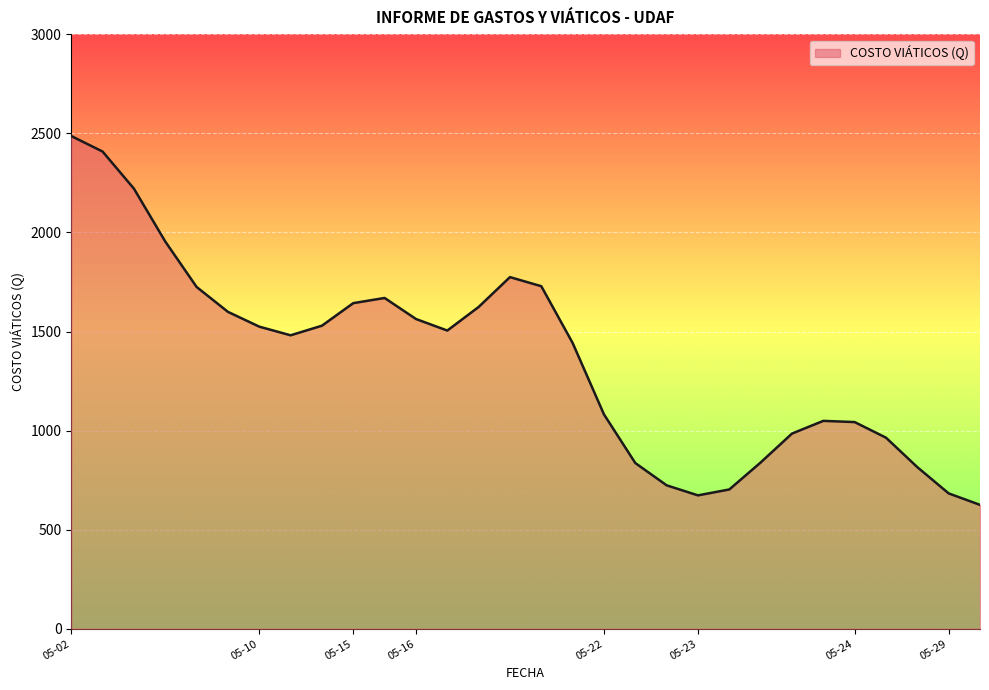

What is the greatest value displayed?

2486.5